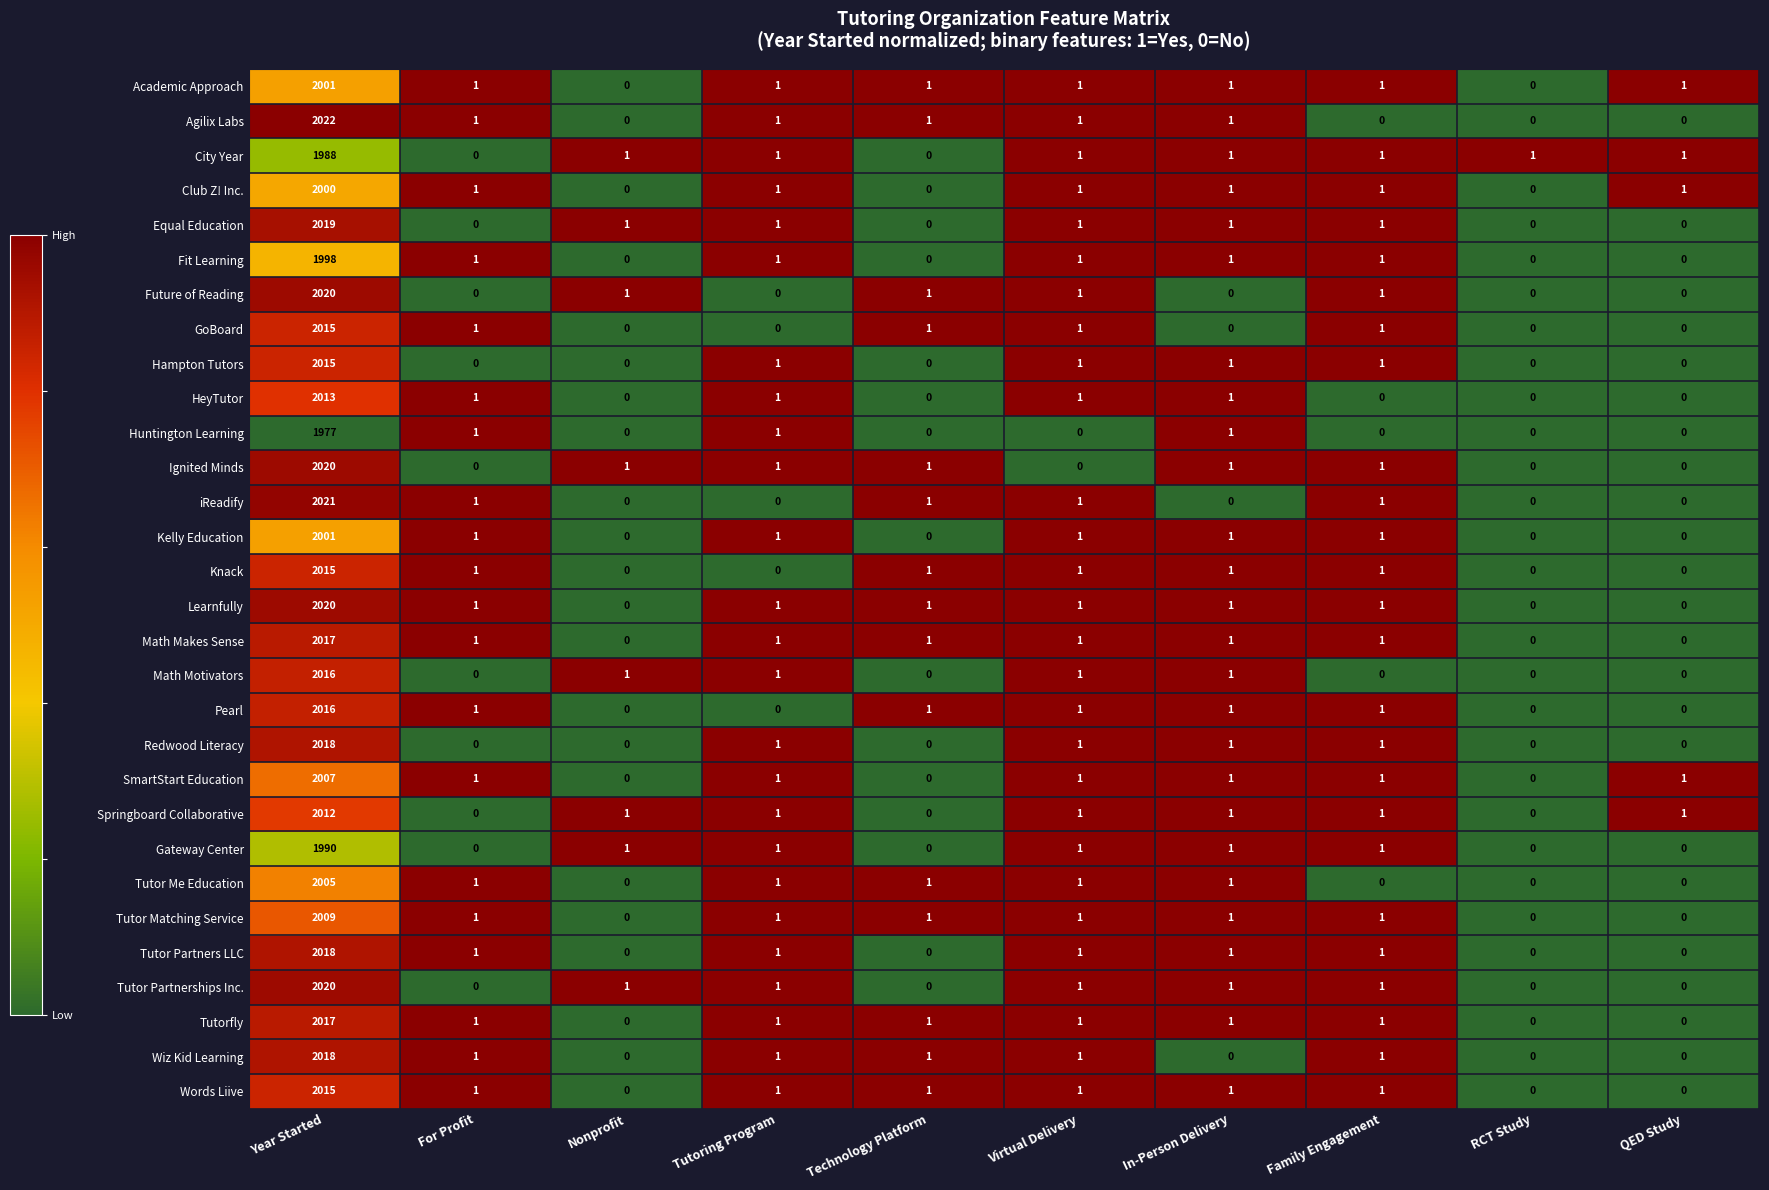

What is the total value across all series at Year Started?

60323